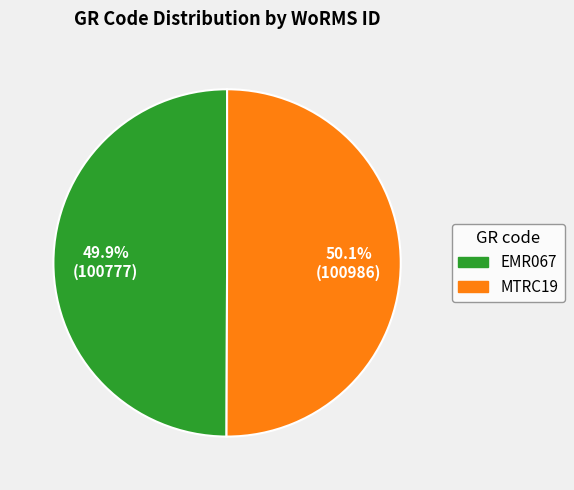

Approximately how many times larger is the value at MTRC19 compared to EMR067?

1.0